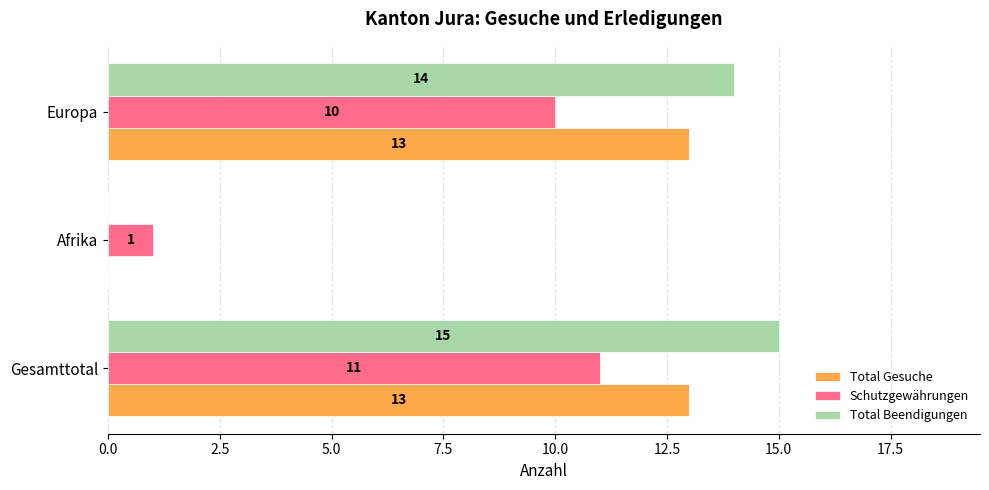

At which category is the sum across all series the highest?

Gesamttotal